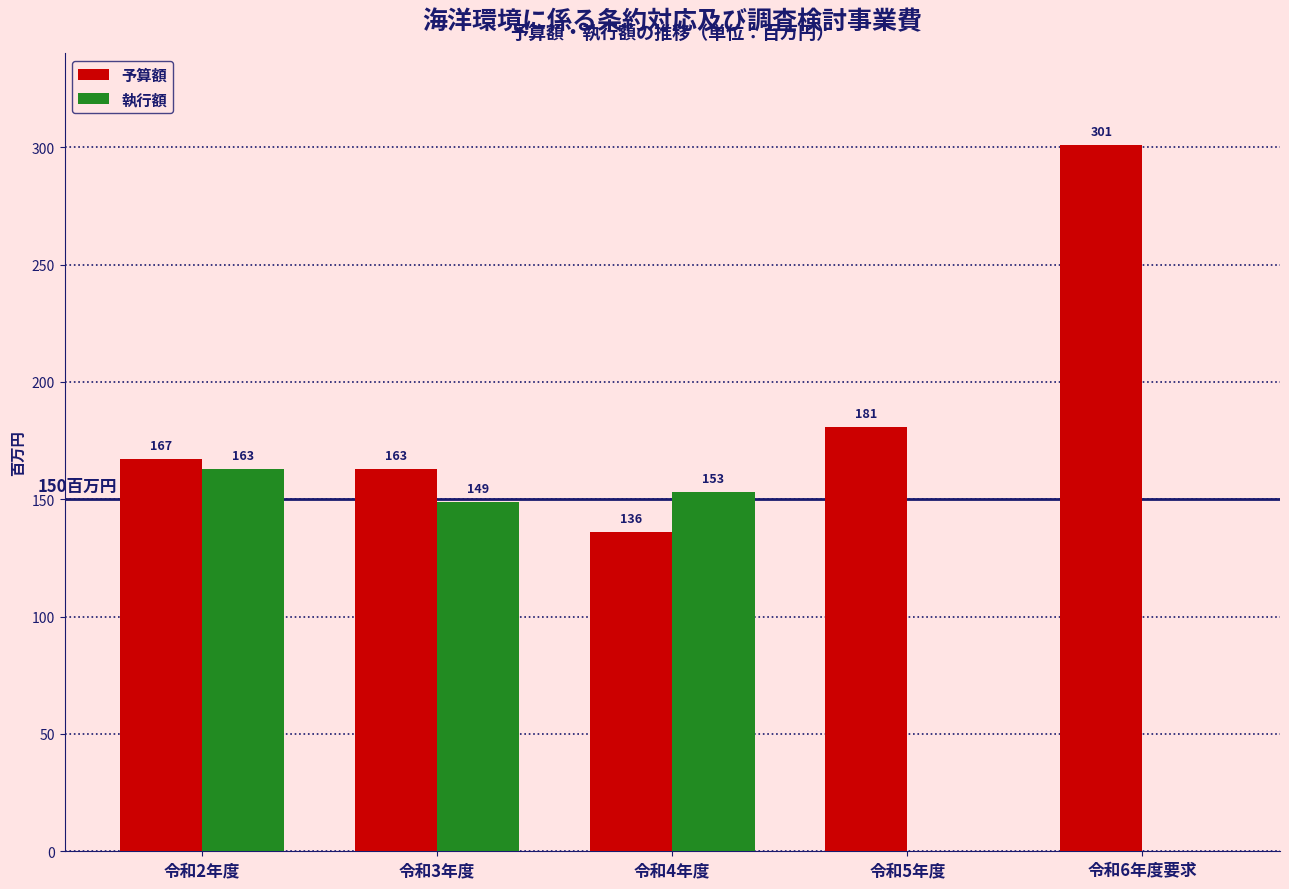

Reading right to left, list all the values displayed in this chart.

予算額: 令和6年度要求=301	令和5年度=181	令和4年度=136	令和3年度=163	令和2年度=167
執行額: 令和6年度要求=0	令和5年度=0	令和4年度=153	令和3年度=149	令和2年度=163